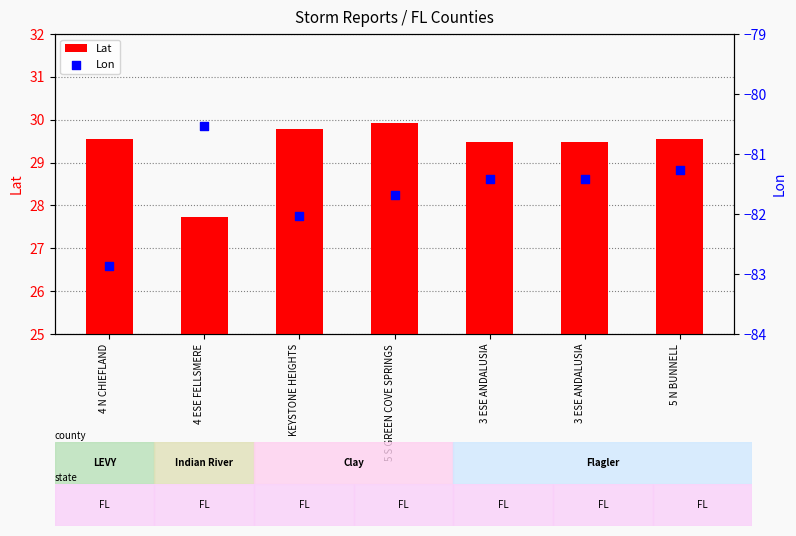

Which series has the widest spread of Y values?

Lon